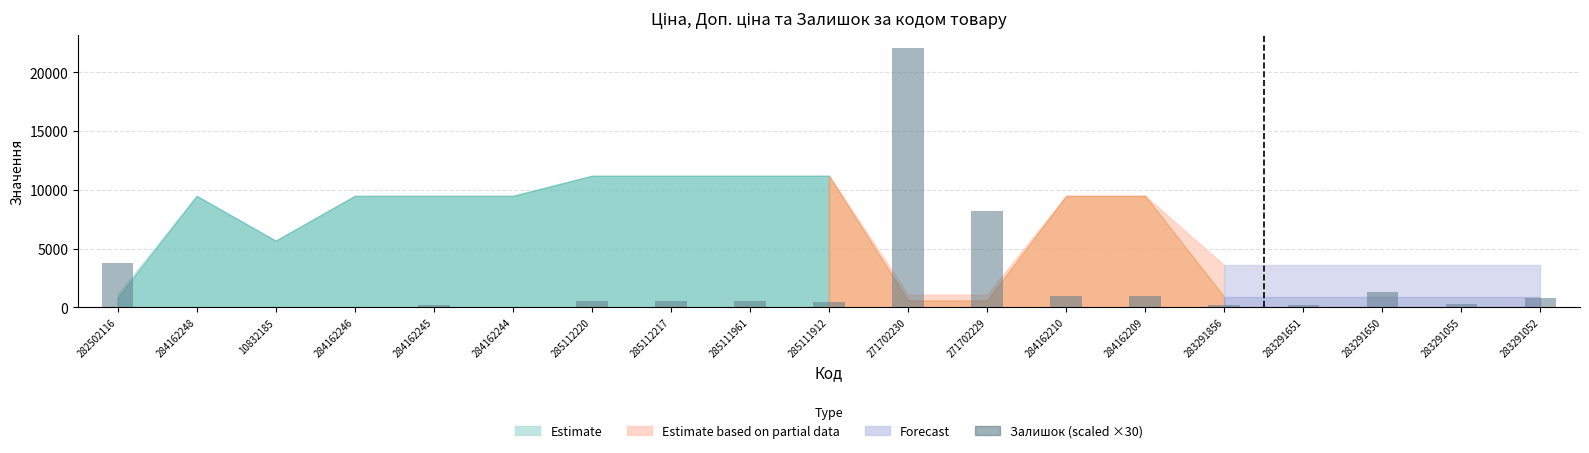

The chart shows a value of 510 at 285112217. True or false?

True